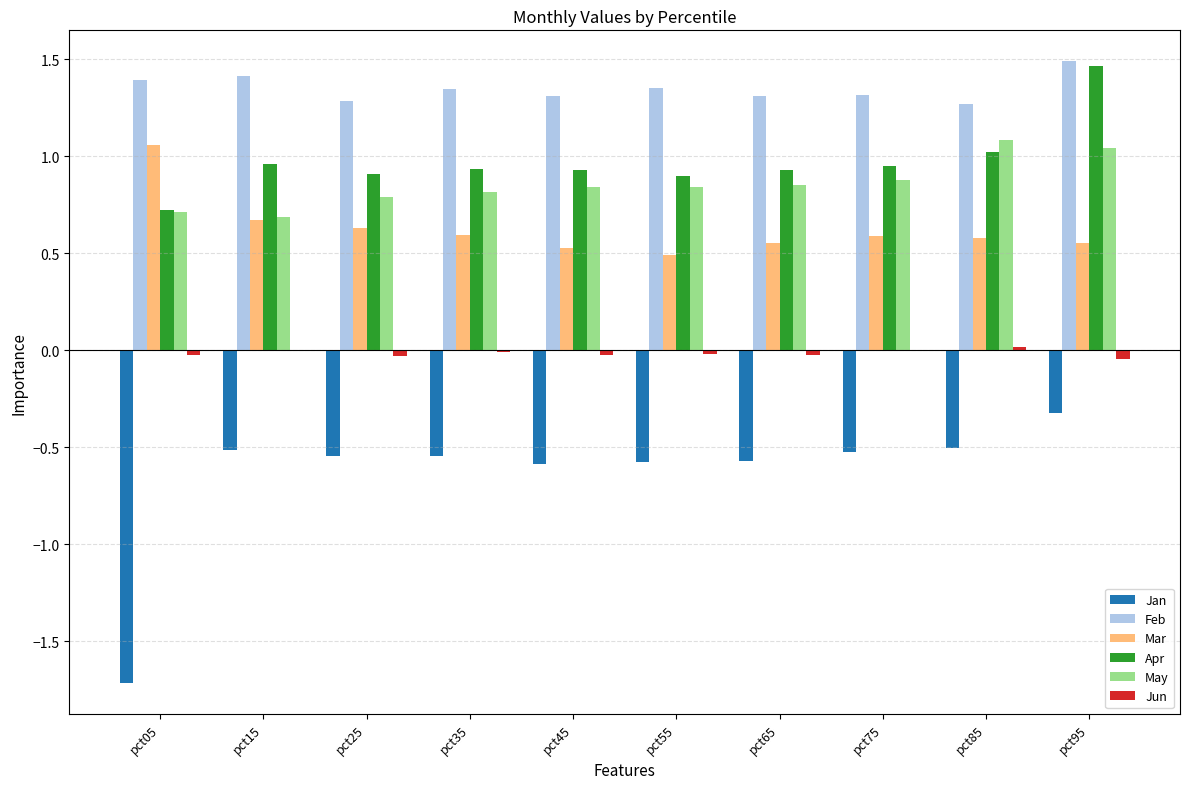

True or false: Feb has a value of 1.3 at pct45.

True